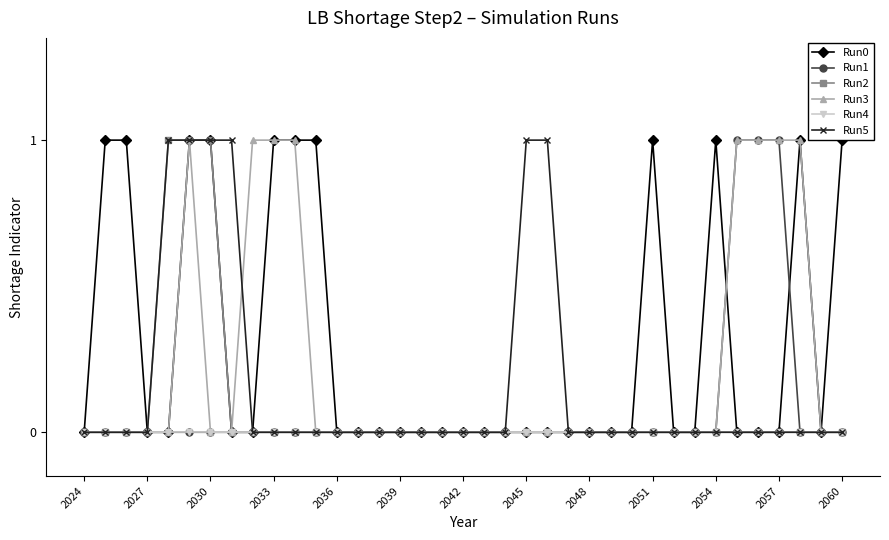

Reading left to right, extract all data points from this chart.

Run0: 0	1	1	0	0	1	1	0	0	1	1	1	0	0	0	0	0	0	0	0	0	0	0	0	0	0	0	1	0	0	1	0	0	0	1	0	1
Run1: 0	0	0	0	0	0	0	0	0	0	0	0	0	0	0	0	0	0	0	0	0	0	0	0	0	0	0	0	0	0	0	1	1	1	0	0	0
Run2: 0	0	0	0	1	1	1	0	0	0	0	0	0	0	0	0	0	0	0	0	0	0	0	0	0	0	0	0	0	0	0	0	0	0	0	0	0
Run3: 0	0	0	0	0	1	0	0	1	1	1	0	0	0	0	0	0	0	0	0	0	0	0	0	0	0	0	0	0	0	0	1	1	1	1	0	0
Run4: 0	0	0	0	0	0	0	0	0	0	0	0	0	0	0	0	0	0	0	0	0	0	0	0	0	0	0	0	0	0	0	0	0	0	0	0	0
Run5: 0	0	0	0	1	1	1	1	0	0	0	0	0	0	0	0	0	0	0	0	0	1	1	0	0	0	0	0	0	0	0	0	0	0	0	0	0